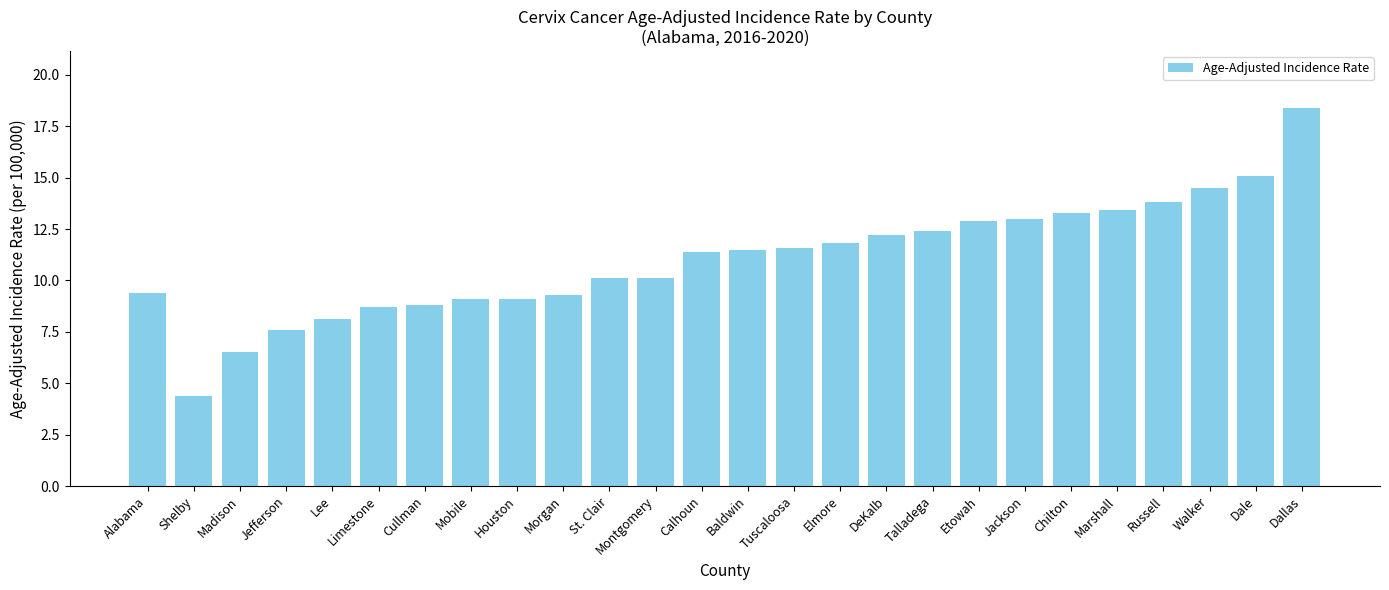

What is the sum of the values at Jefferson and Marshall?

21.0